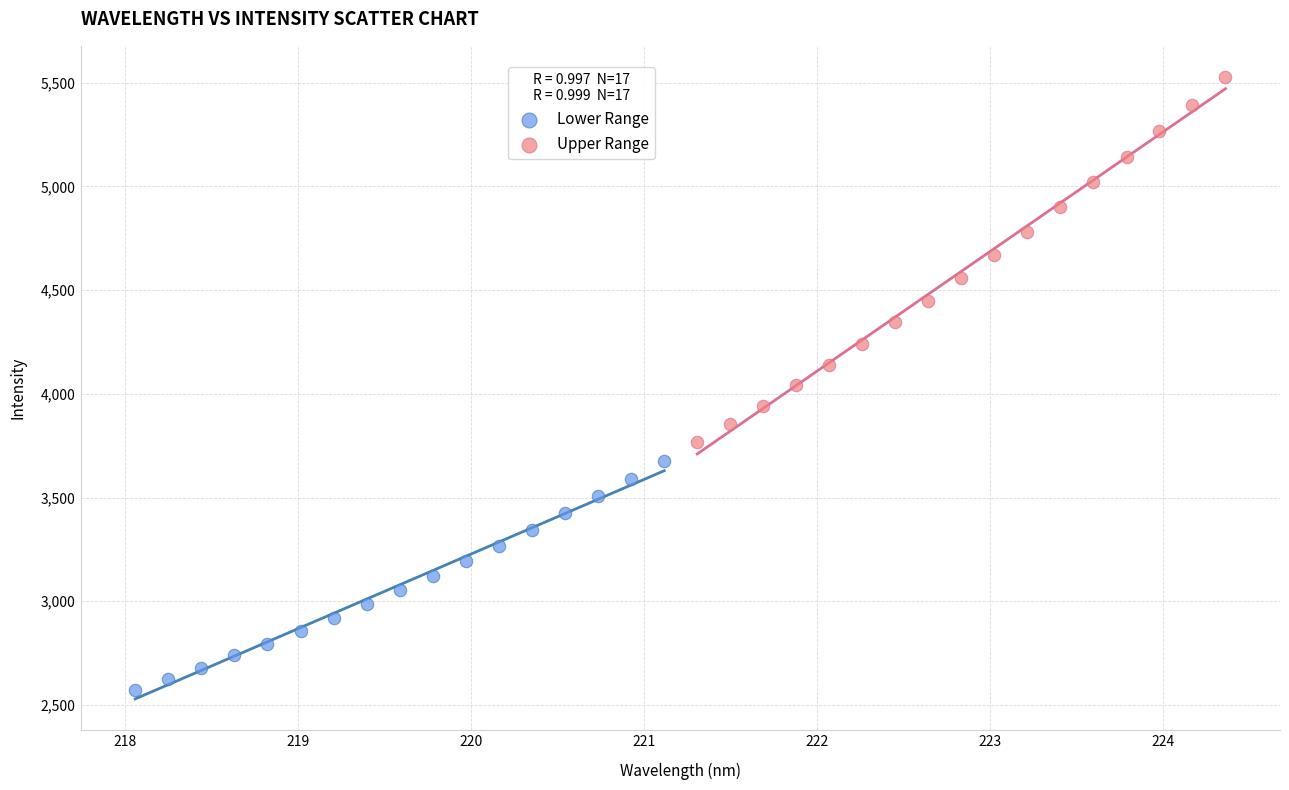

Which series reaches the maximum Y coordinate?

Upper Range